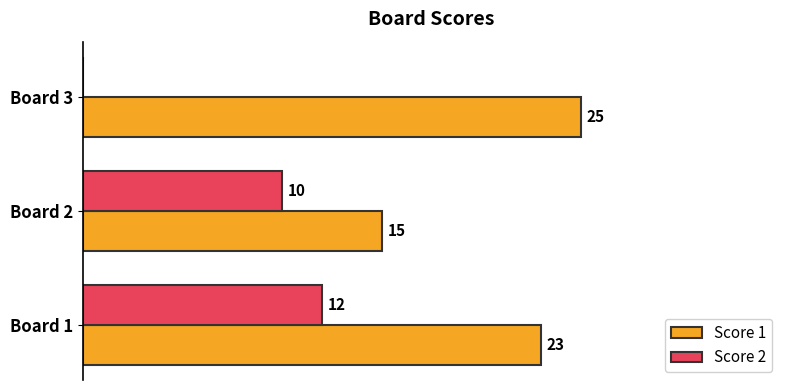

Between Board 1 and Board 2, which series saw the biggest shift?

Score 1